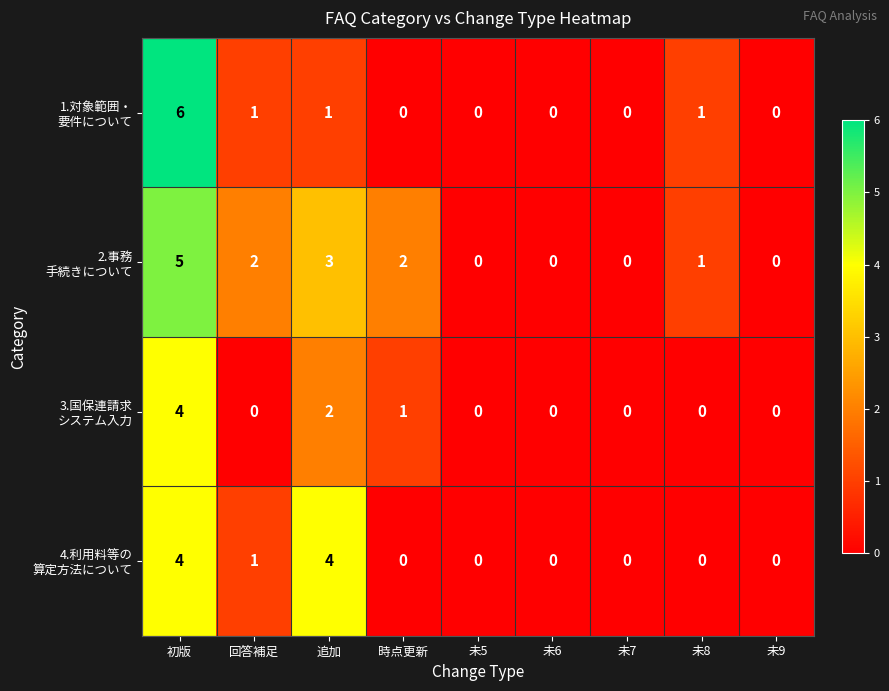

At which category is the sum across all series the highest?

初版